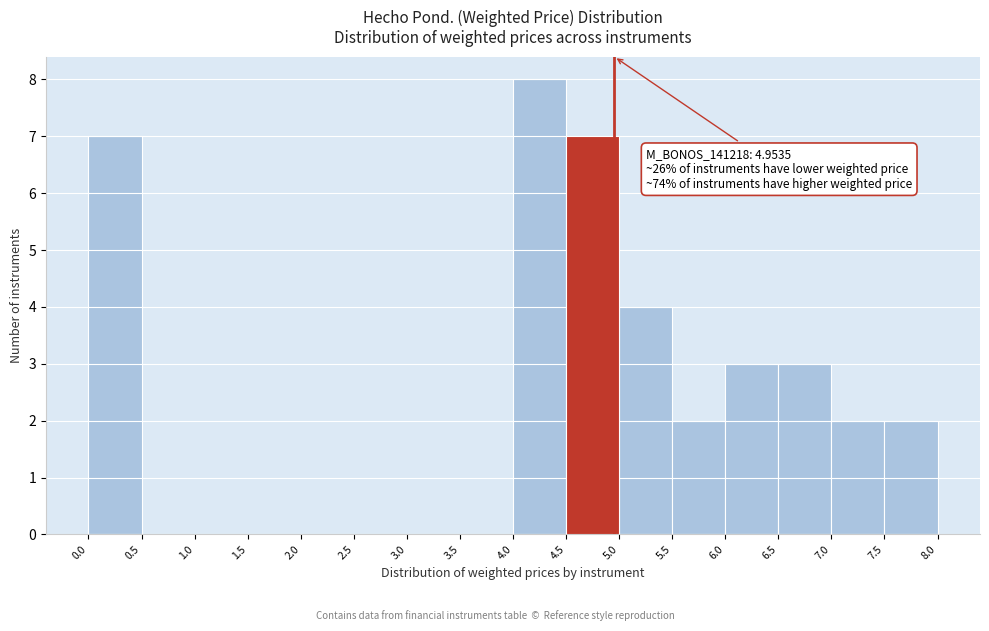

Over which range of the x-axis is the bar tallest?

4.0 to 4.5